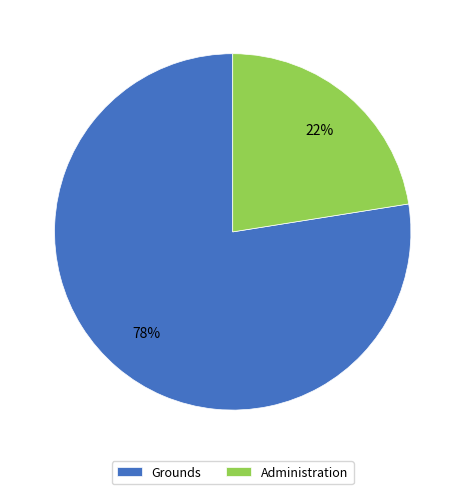

What percentage is the Grounds slice, to the nearest percent?

78%